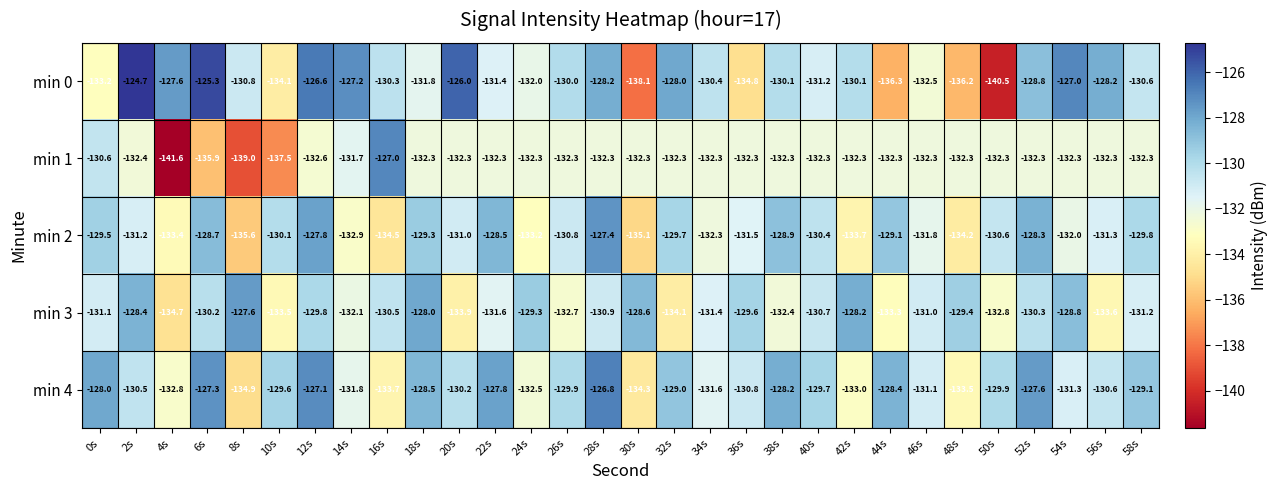

What is the sum of the min 2 values at 12s and 18s?

-257.1